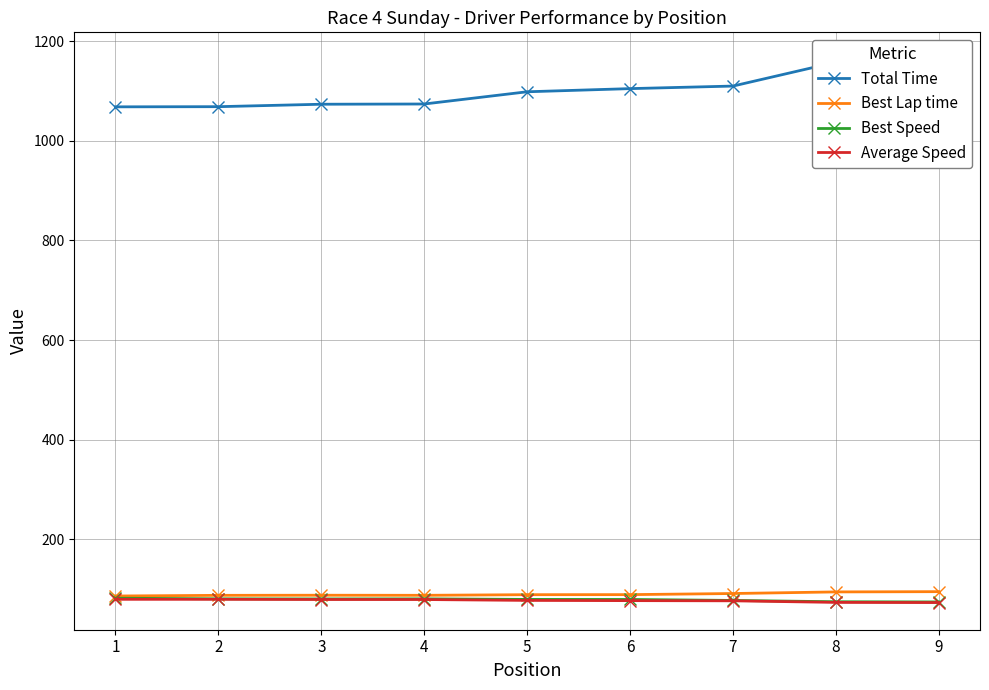

Rank the series by their maximum value, from highest to lowest.

Total Time, Best Lap time, Best Speed, Average Speed